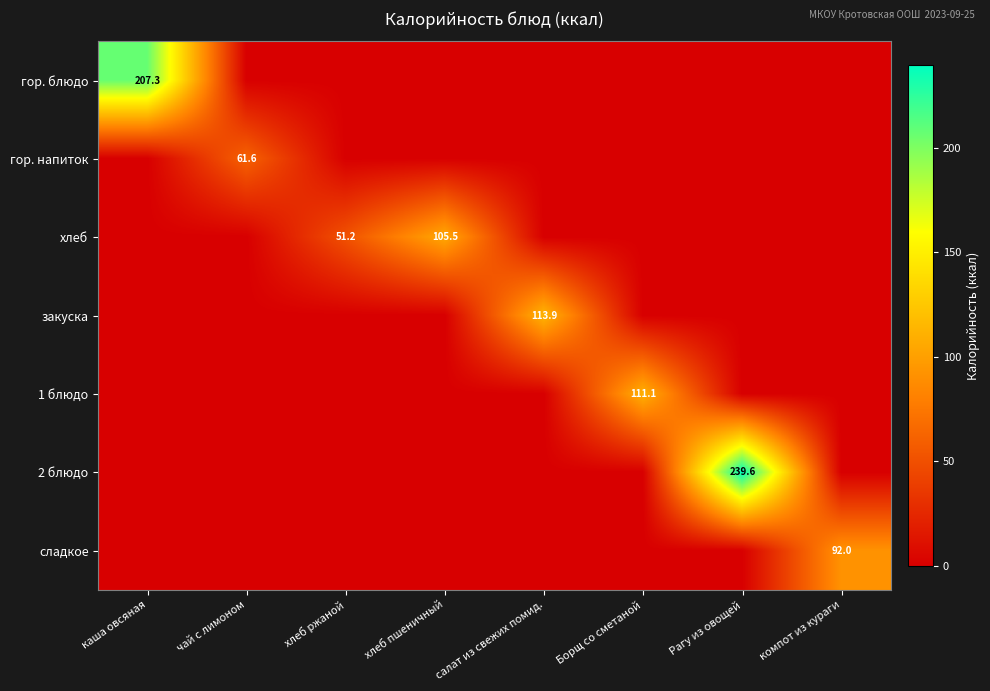

Which series has the widest spread of values?

2 блюдо